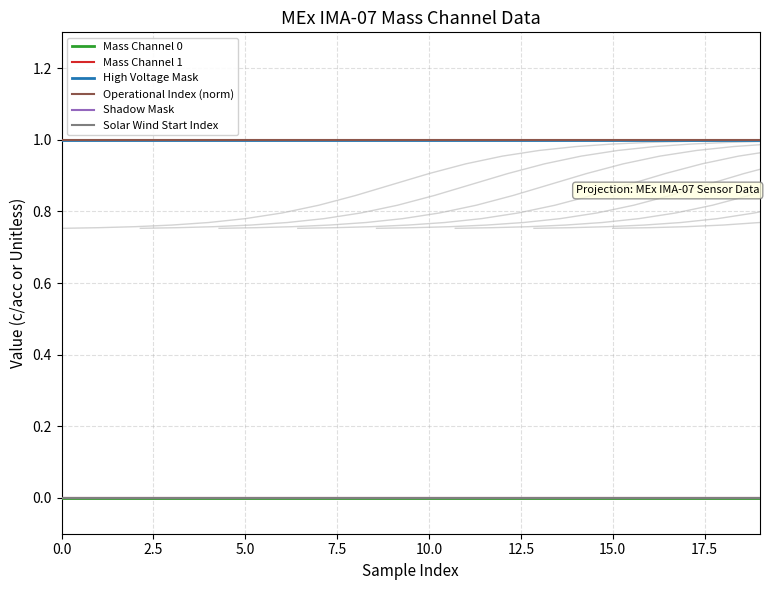

Is the value of High Voltage Mask at 18 greater than the value of Shadow Mask at 0.0?

Yes